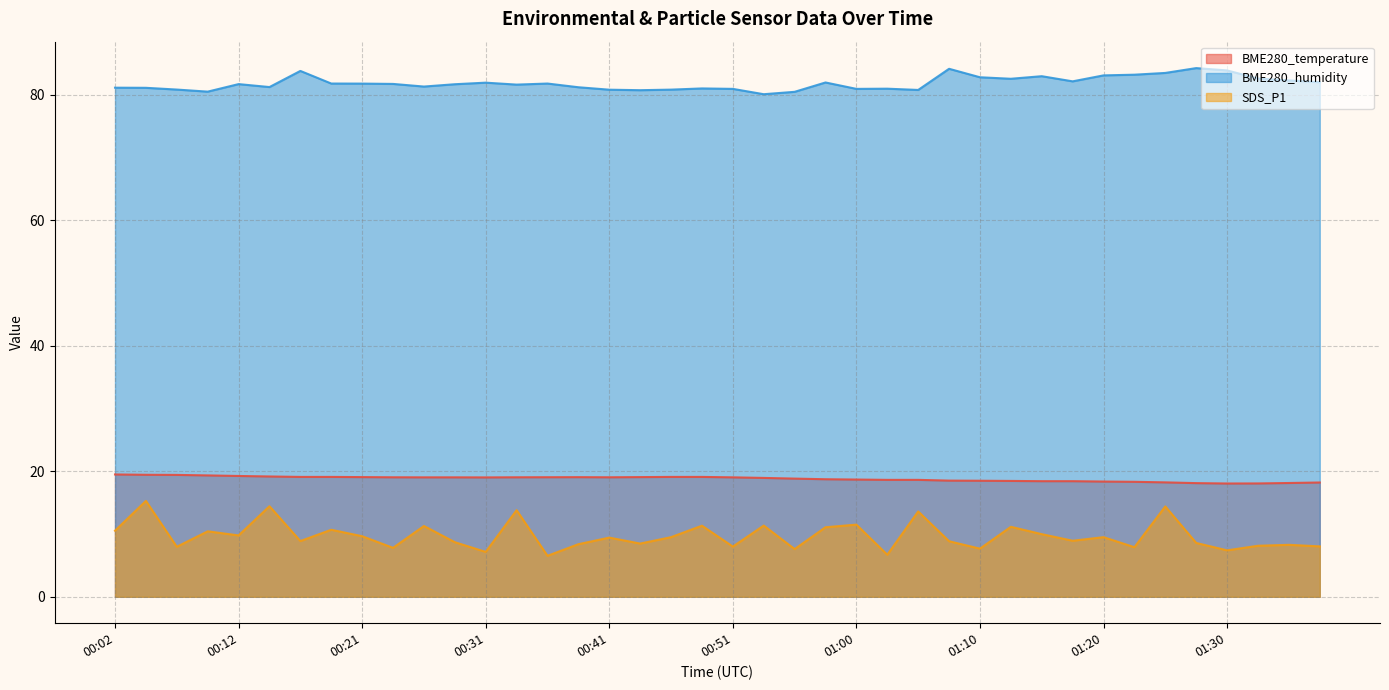

Which series changed the most between 00:51 and 01:23?

BME280_humidity